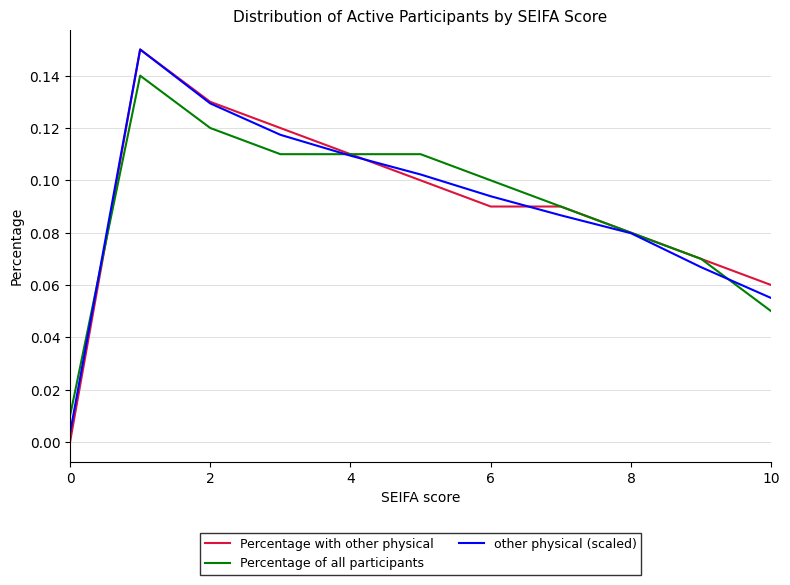

Which series has the widest spread of values?

Percentage with other physical